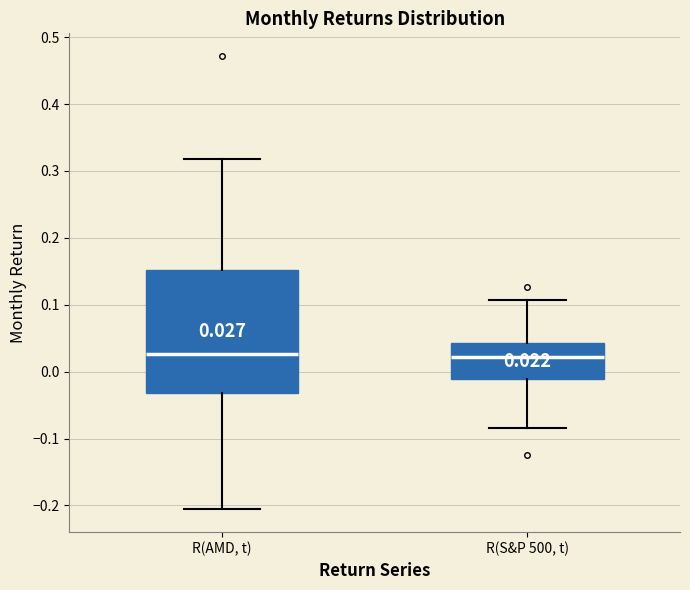

Which box is the tallest, from its lower edge to its upper edge?

R(AMD, t)